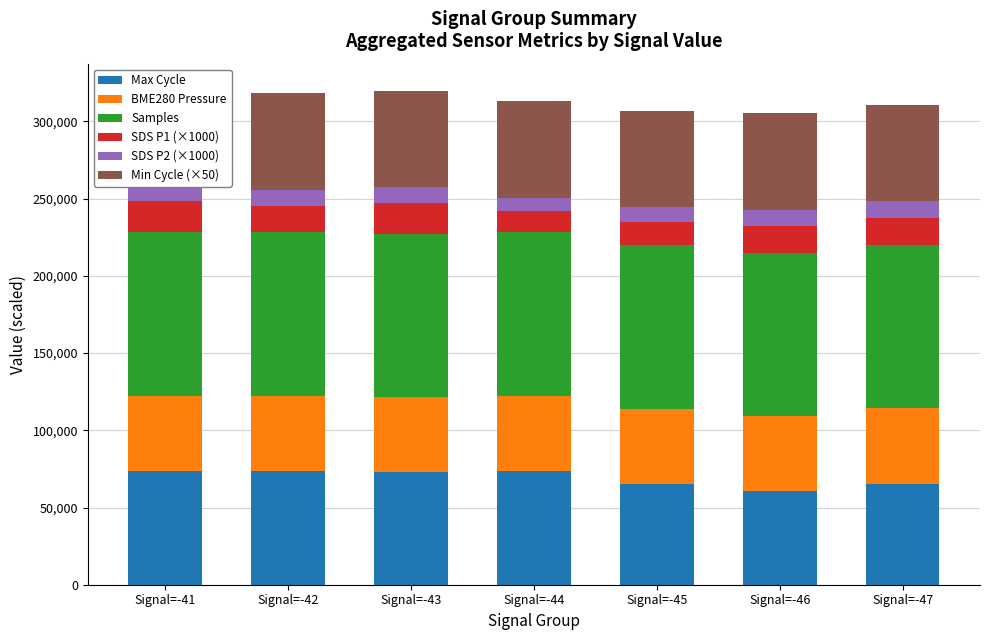

What is the lowest value of the Max Cycle series?

60435.0